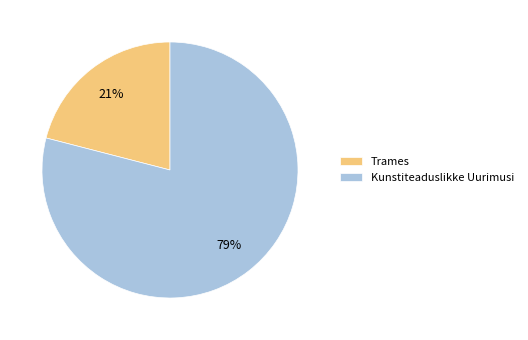

Which category accounts for the majority?

Kunstiteaduslikke Uurimusi